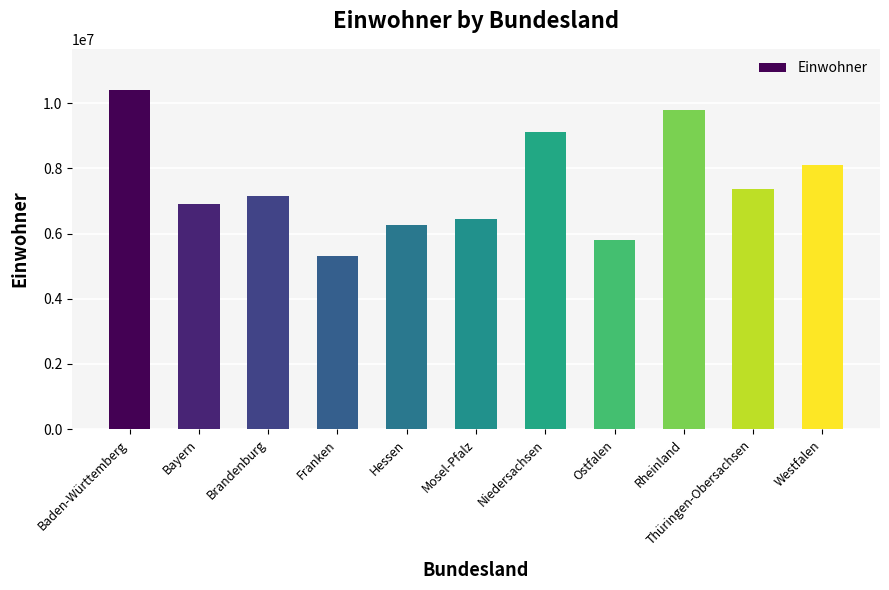

What is the sum of all values?

82709425